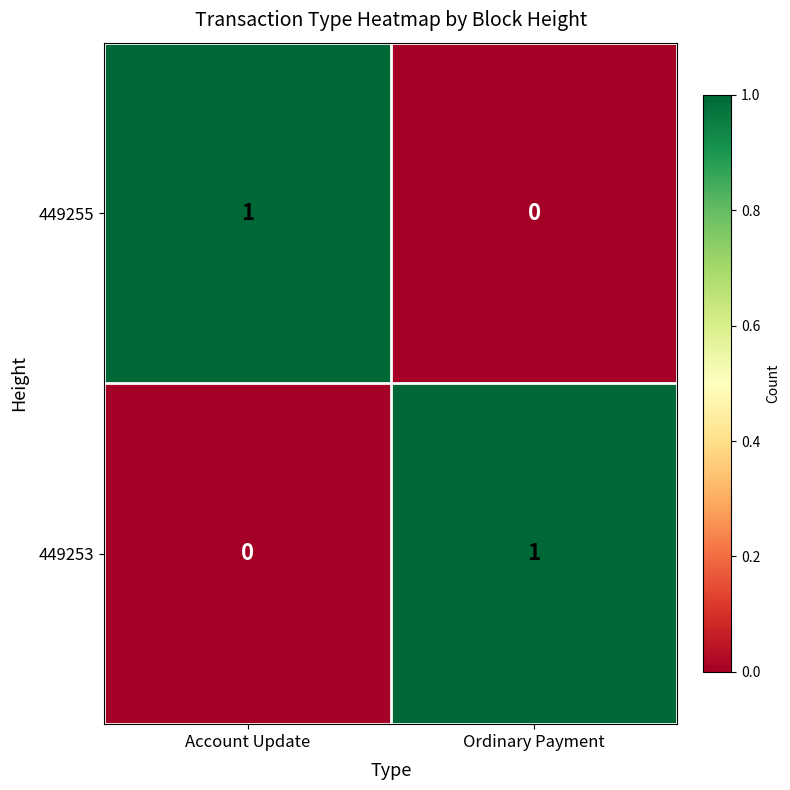

True or false: 449253 has a value of 1 at Account Update.

False